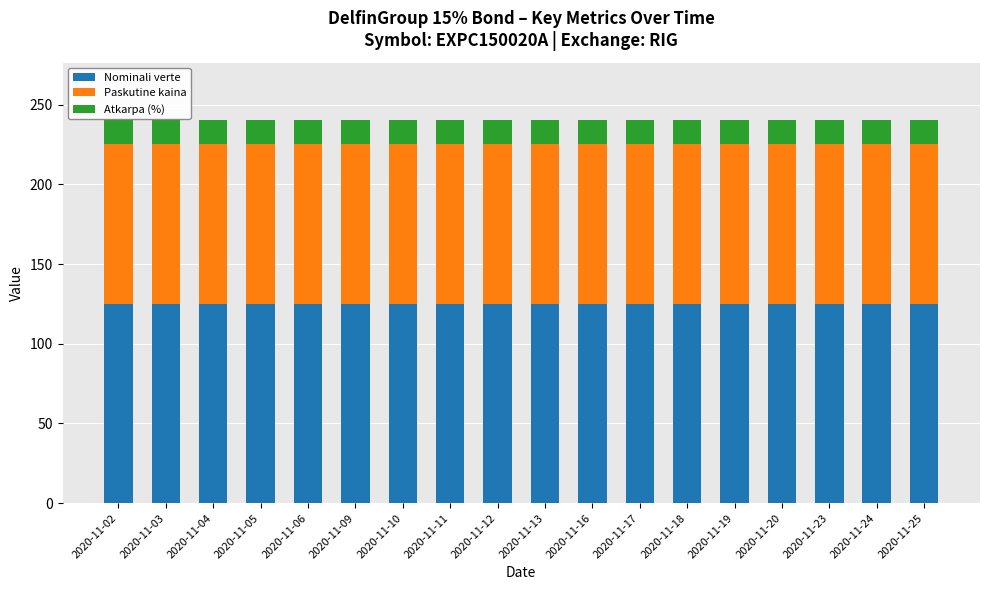

True or false: Nominali verte has a value of 125.0 at 2020-11-10.

True